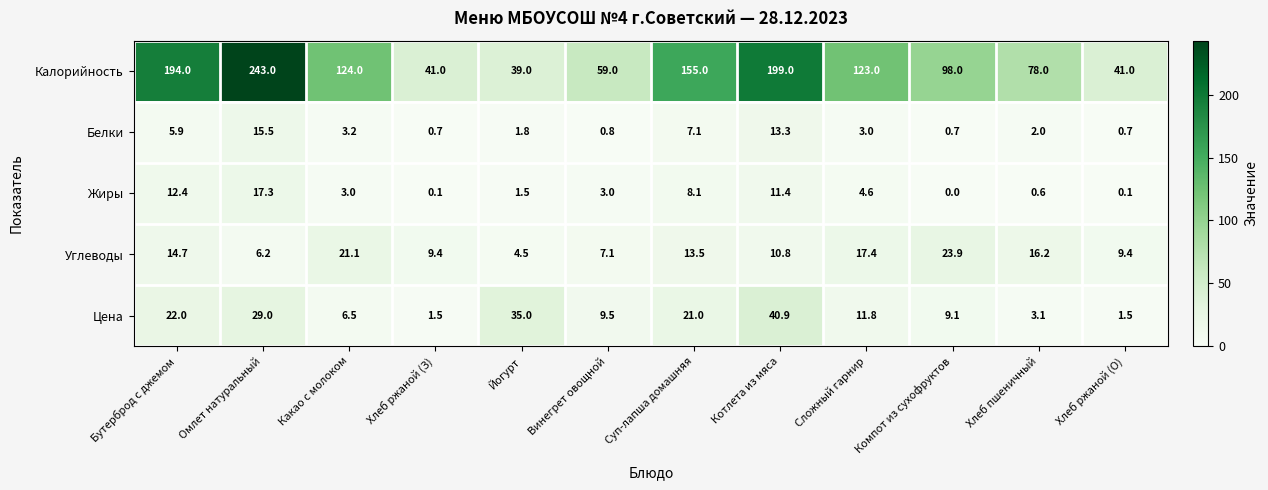

What is the maximum value shown in the chart?

243.0